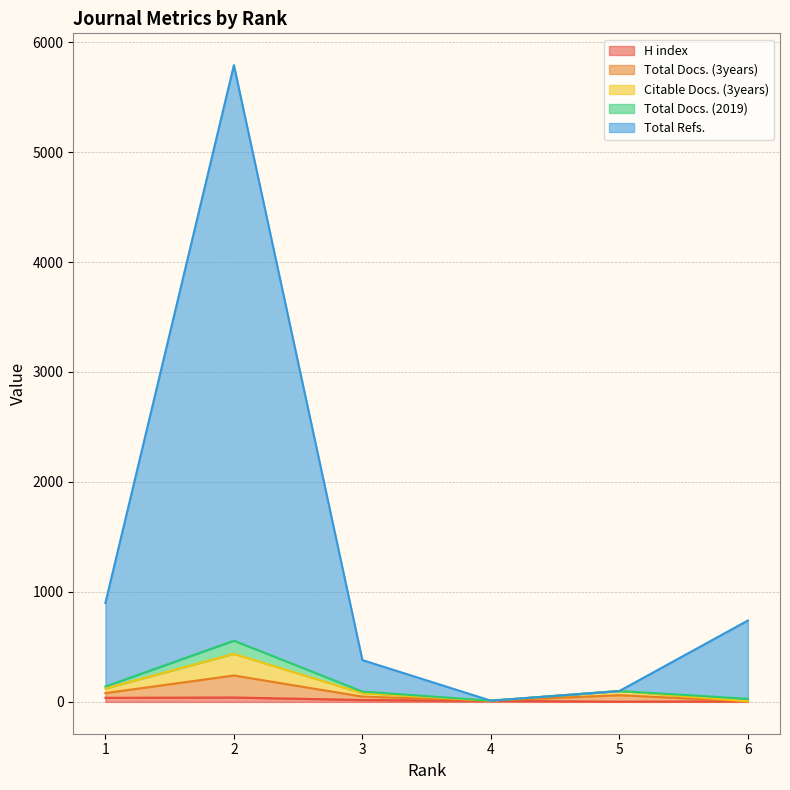

The Citable Docs. (3years) series shows 775 at 2. True or false?

False